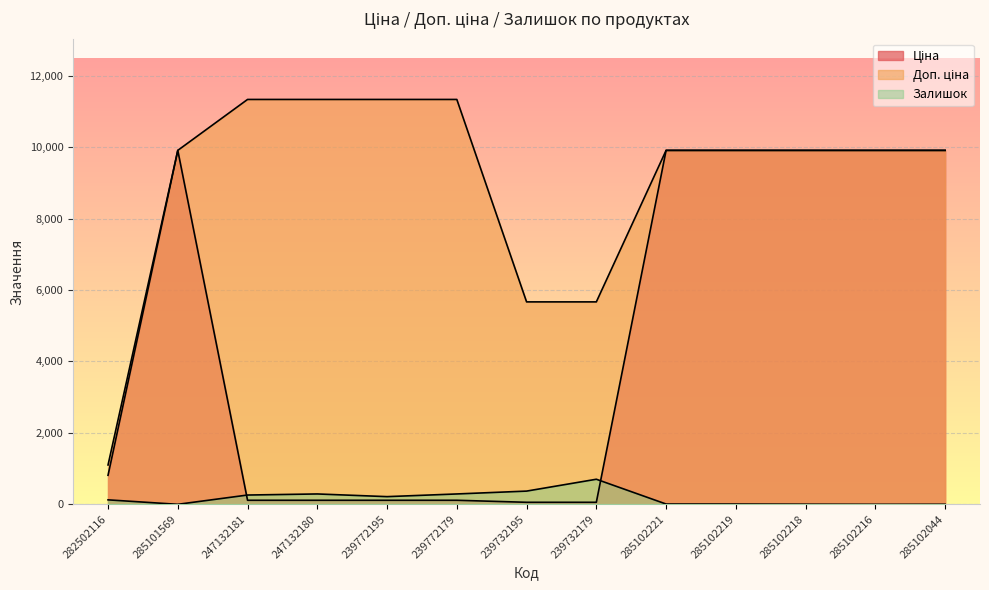

What is the total value across all series at 285102044?

19818.0